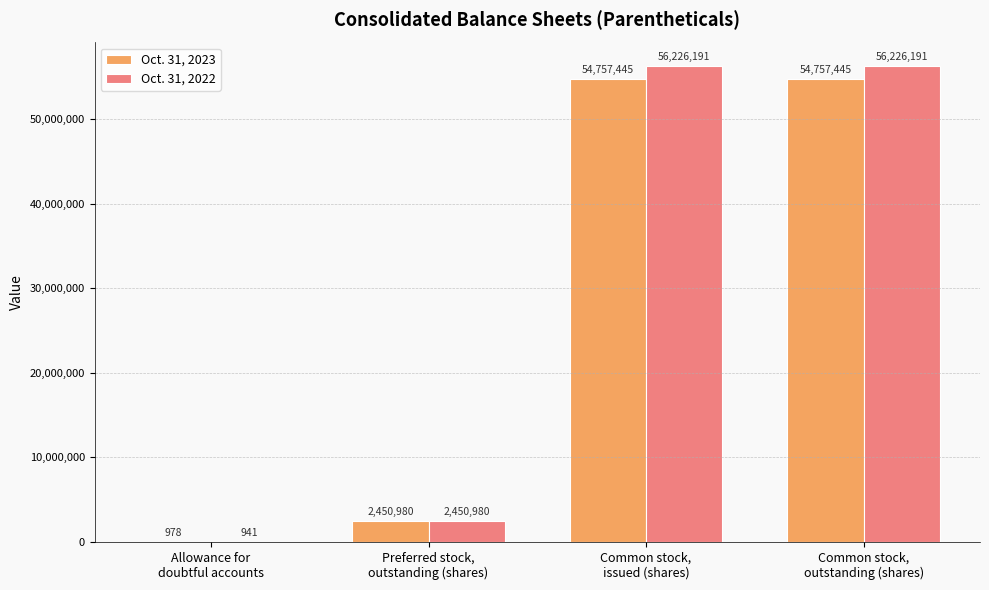

Reading right to left, extract all data points from this chart.

Oct. 31, 2023: Common stock,
outstanding (shares)=54757445	Common stock,
issued (shares)=54757445	Preferred stock,
outstanding (shares)=2450980	Allowance for
doubtful accounts=978
Oct. 31, 2022: Common stock,
outstanding (shares)=56226191	Common stock,
issued (shares)=56226191	Preferred stock,
outstanding (shares)=2450980	Allowance for
doubtful accounts=941